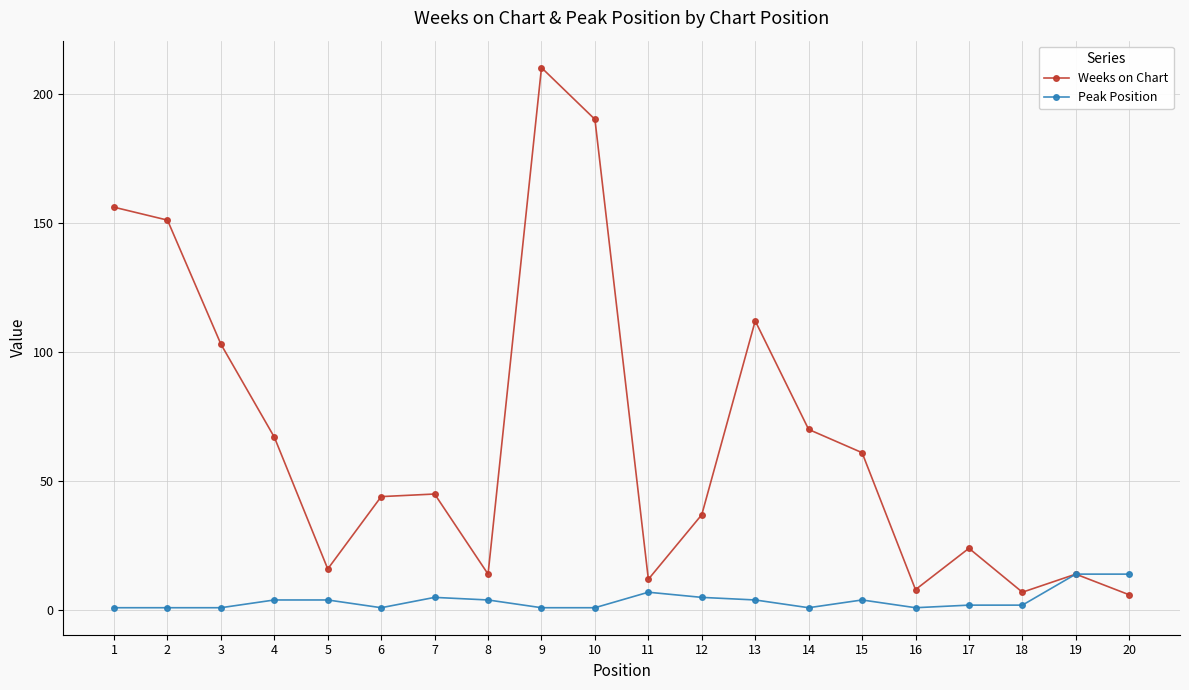

Rank the series by their maximum value, from lowest to highest.

Peak Position, Weeks on Chart